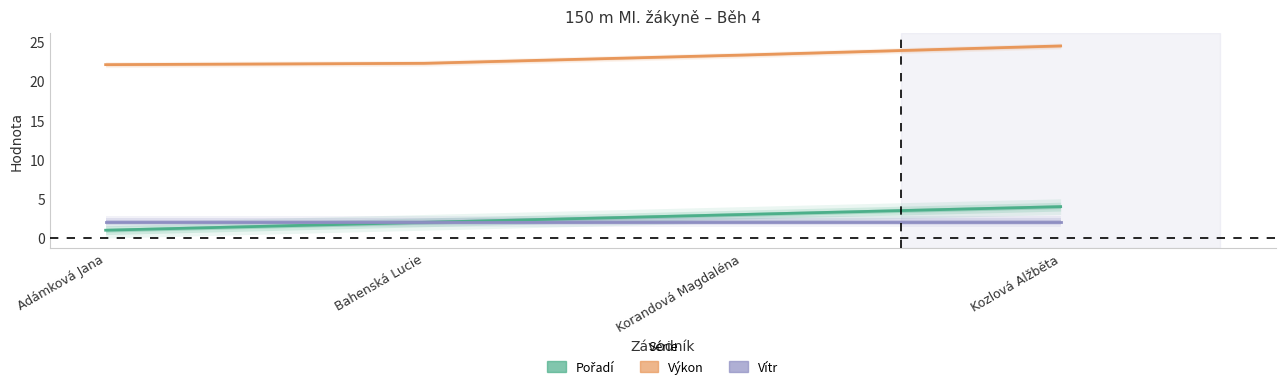

What is the spread (max minus min) of values at Kozlová Alžběta?

22.3